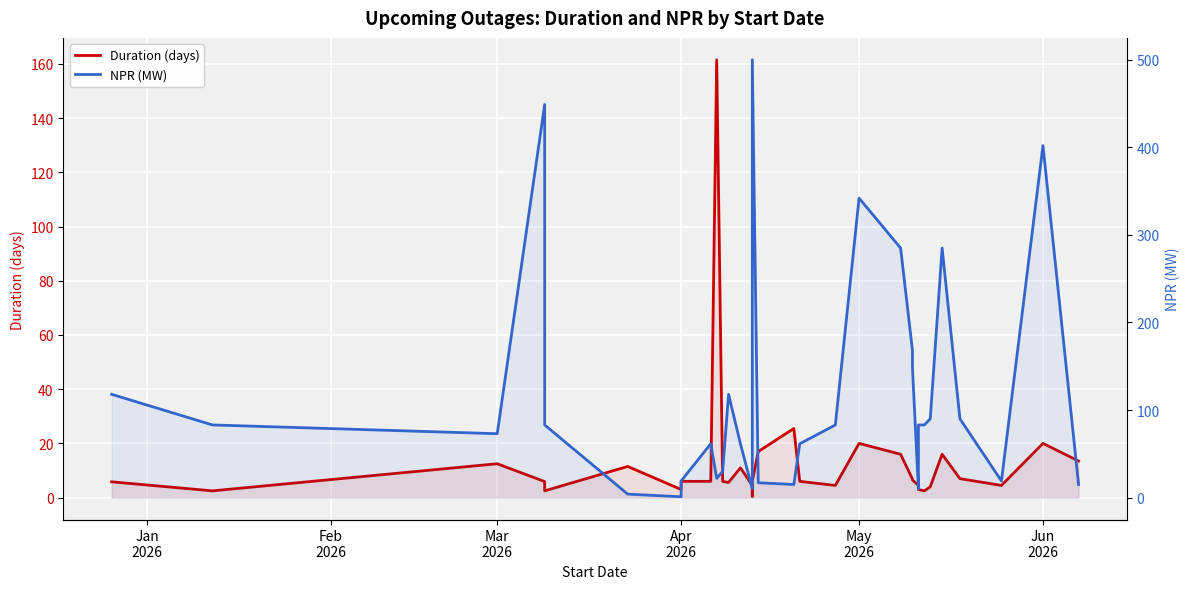

Which series has the largest range (max minus min)?

NPR (MW)